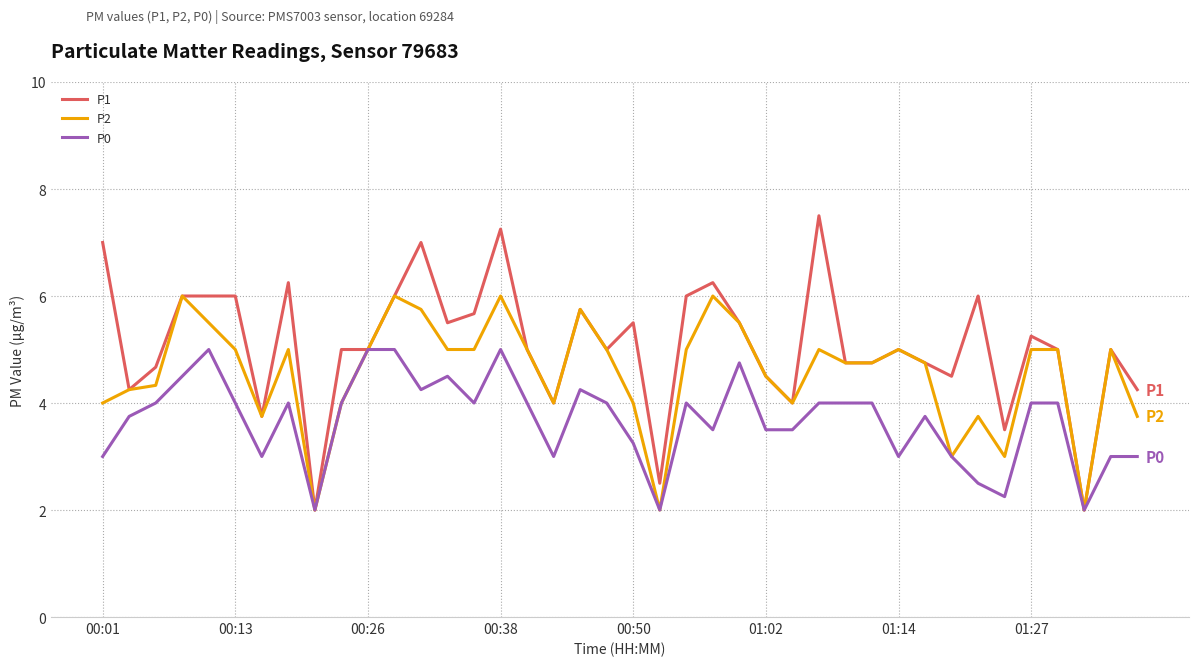

What is the greatest value displayed?

7.5